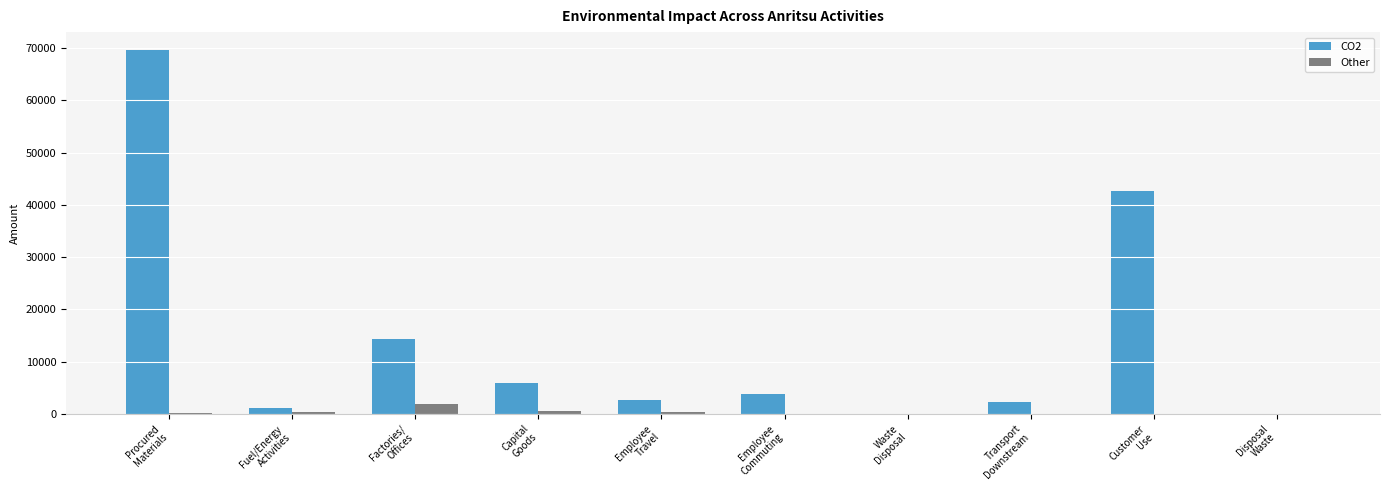

What is the sum of all Other values?

3307.7